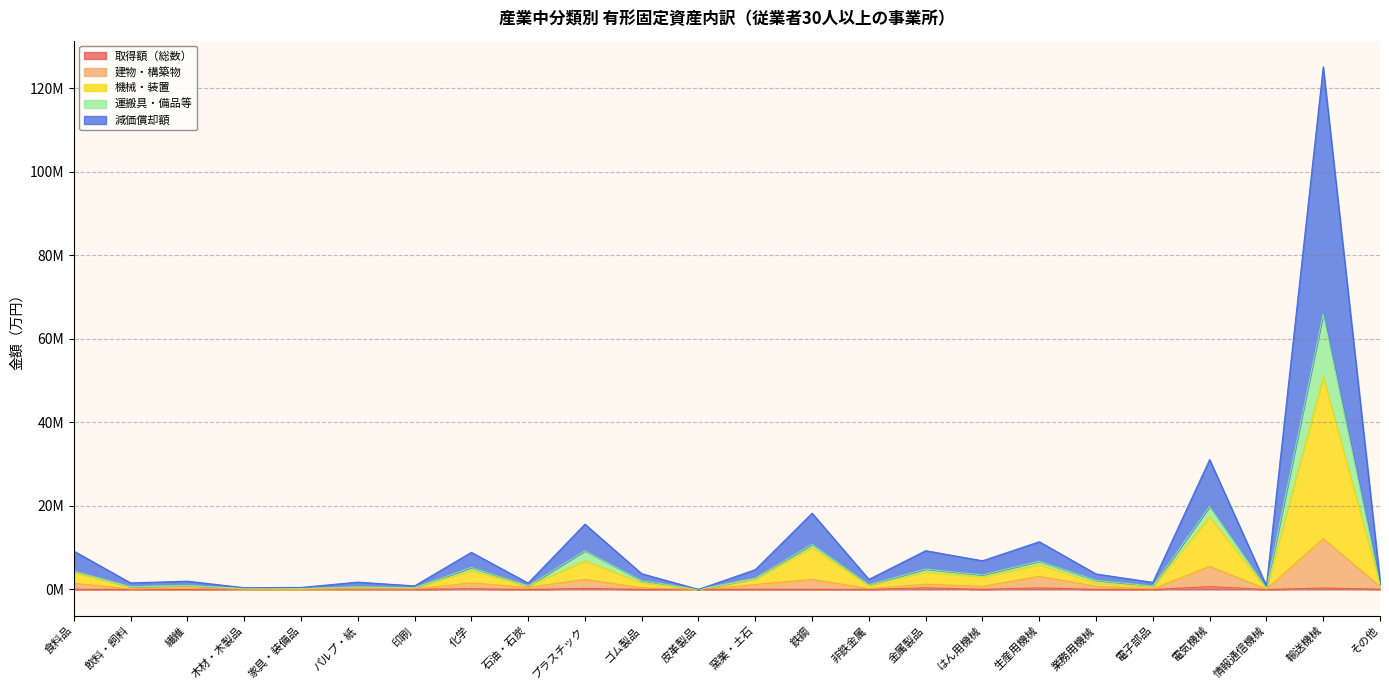

True or false: 取得額（総数） and 建物・構築物 cross at least once.

False